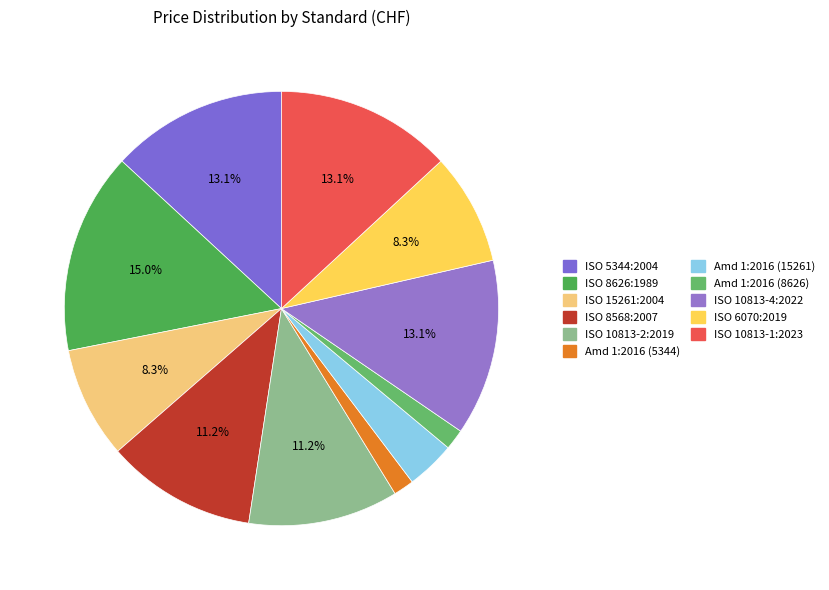

Rank the categories by value from highest to lowest.

ISO 8626:1989, ISO 5344:2004, ISO 10813-4:2022, ISO 10813-1:2023, ISO 8568:2007, ISO 10813-2:2019, ISO 15261:2004, ISO 6070:2019, ISO 15261:2004/Amd 1:2016, ISO 5344:2004/Amd 1:2016, ISO 8626:1989/Amd 1:2016